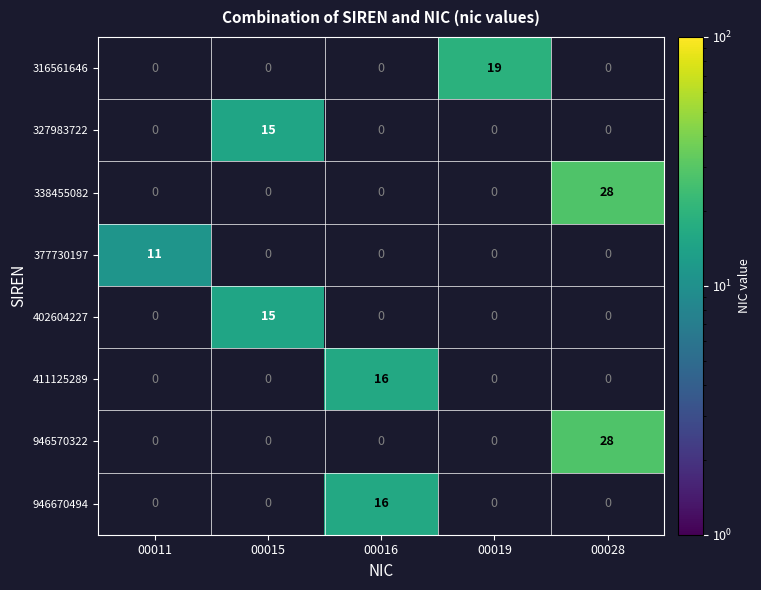

What is the minimum value shown in the chart?

11.0